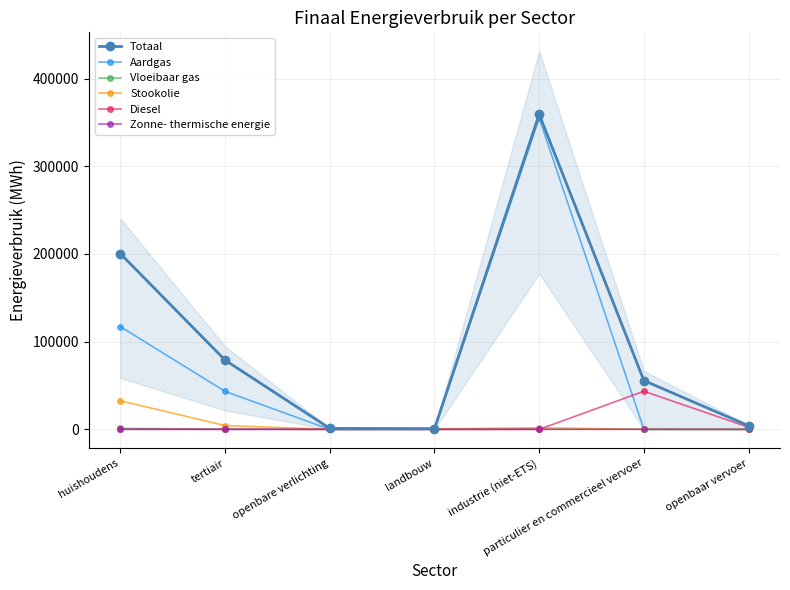

Reading right to left, extract all data points from this chart.

Totaal: openbaar vervoer=4102.3	particulier en commercieel vervoer=55601.4	industrie (niet-ETS)=359329.5	landbouw=827.9	openbare verlichting=1075.4	tertiair=78902.4	huishoudens=200289.8
Aardgas: openbaar vervoer=0.0	particulier en commercieel vervoer=16.0	industrie (niet-ETS)=354991.7	landbouw=53.7	openbare verlichting=0.0	tertiair=43270.7	huishoudens=117090.9
Vloeibaar gas: openbaar vervoer=0.0	particulier en commercieel vervoer=154.8	industrie (niet-ETS)=258.3	landbouw=1.9	openbare verlichting=0.0	tertiair=322.7	huishoudens=1031.3
Stookolie: openbaar vervoer=0.0	particulier en commercieel vervoer=0.0	industrie (niet-ETS)=1838.0	landbouw=531.0	openbare verlichting=0.0	tertiair=4317.8	huishoudens=32534.2
Diesel: openbaar vervoer=2395.0	particulier en commercieel vervoer=43437.0	industrie (niet-ETS)=0.0	landbouw=0.0	openbare verlichting=0.0	tertiair=0.0	huishoudens=0.0
Zonne- thermische energie: openbaar vervoer=0.0	particulier en commercieel vervoer=0.0	industrie (niet-ETS)=0.0	landbouw=0.0	openbare verlichting=0.0	tertiair=0.0	huishoudens=139.1